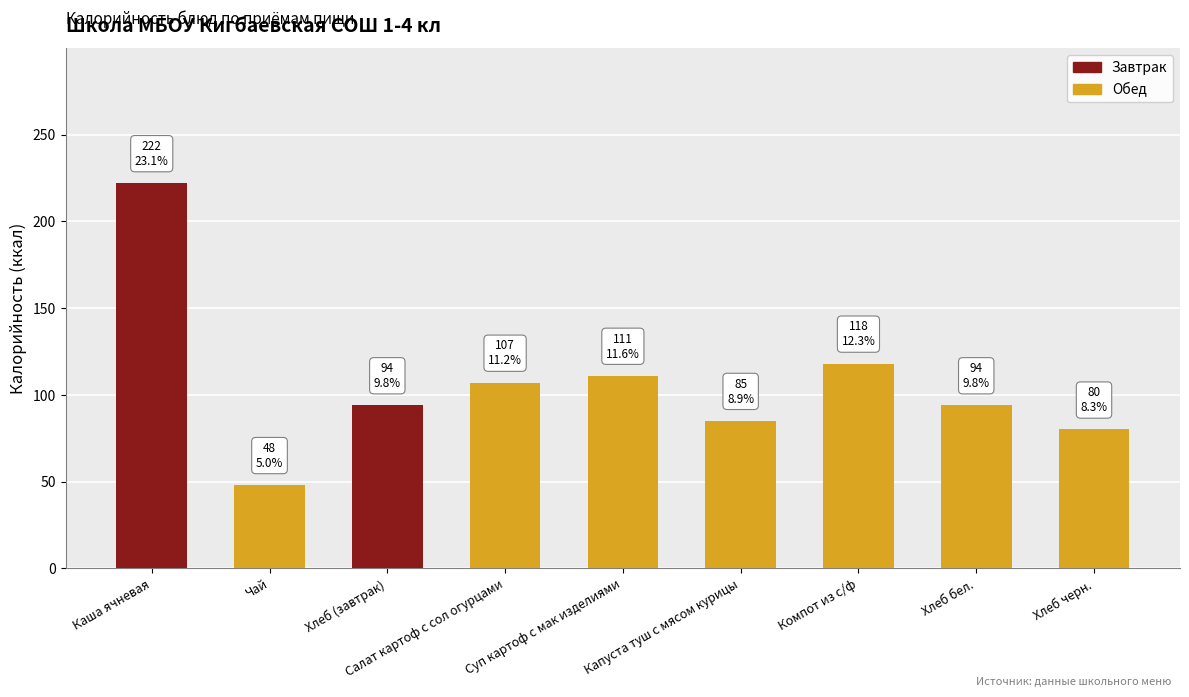

The value at Салат картоф с сол огурцами is 164. True or false?

False